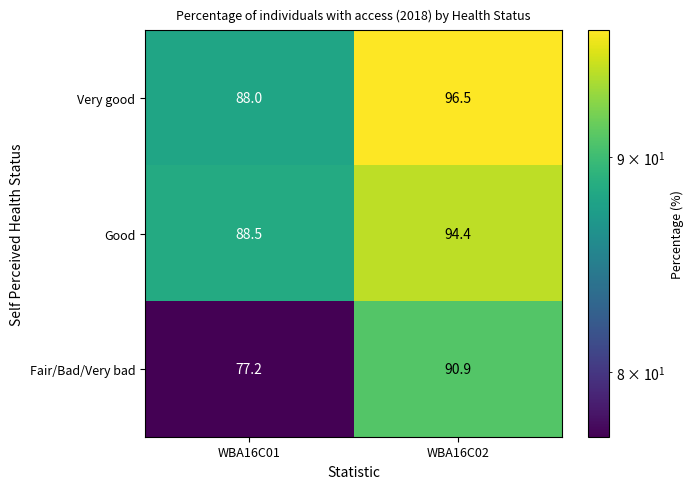

Reading left to right, extract all data points from this chart.

Very good: 88.0	96.5
Good: 88.5	94.4
Fair/Bad/Very bad: 77.2	90.9